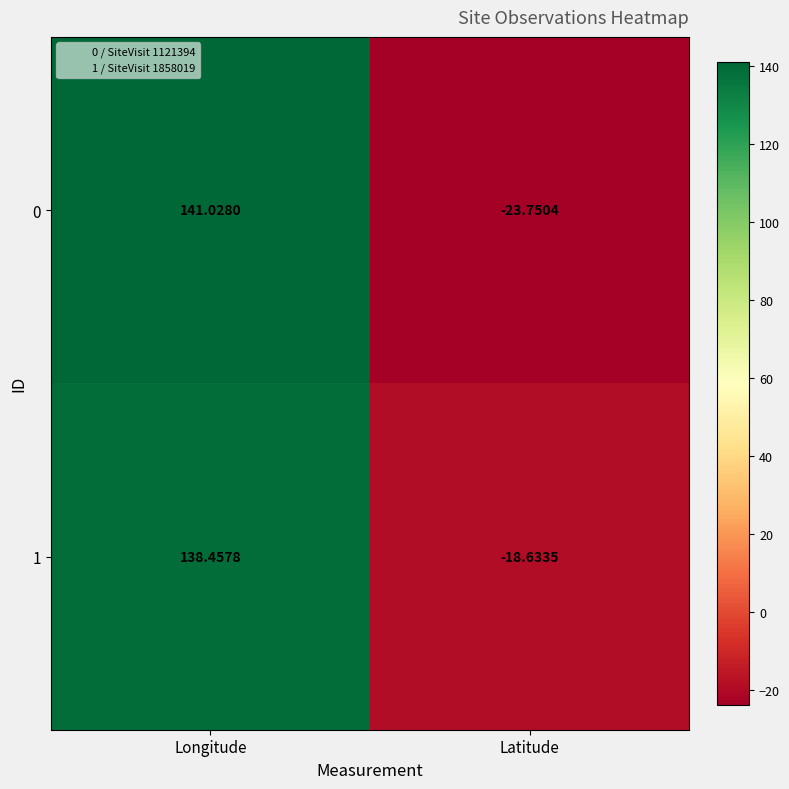

Which category has the lowest value across all series?

Latitude